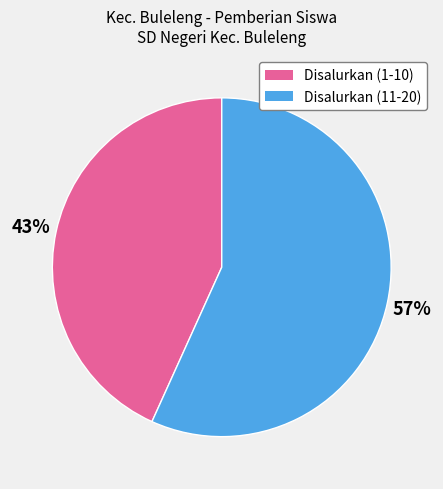

To the nearest percent, what is the difference between the largest and smallest slice percentages?

14%